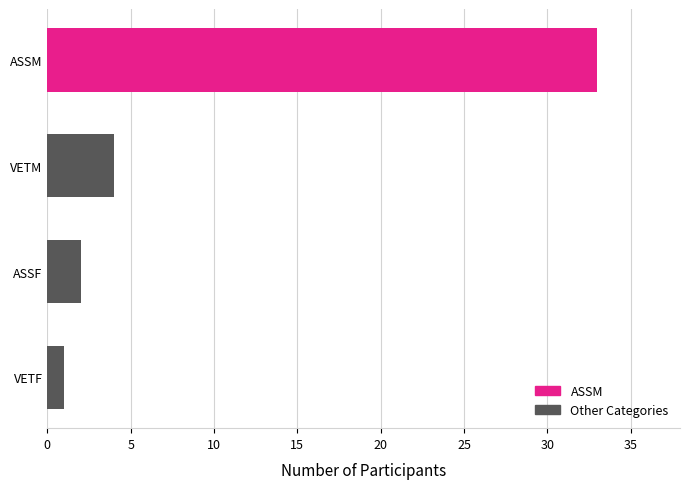

What is the ratio of the value at VETM to the value at VETF?

4.0